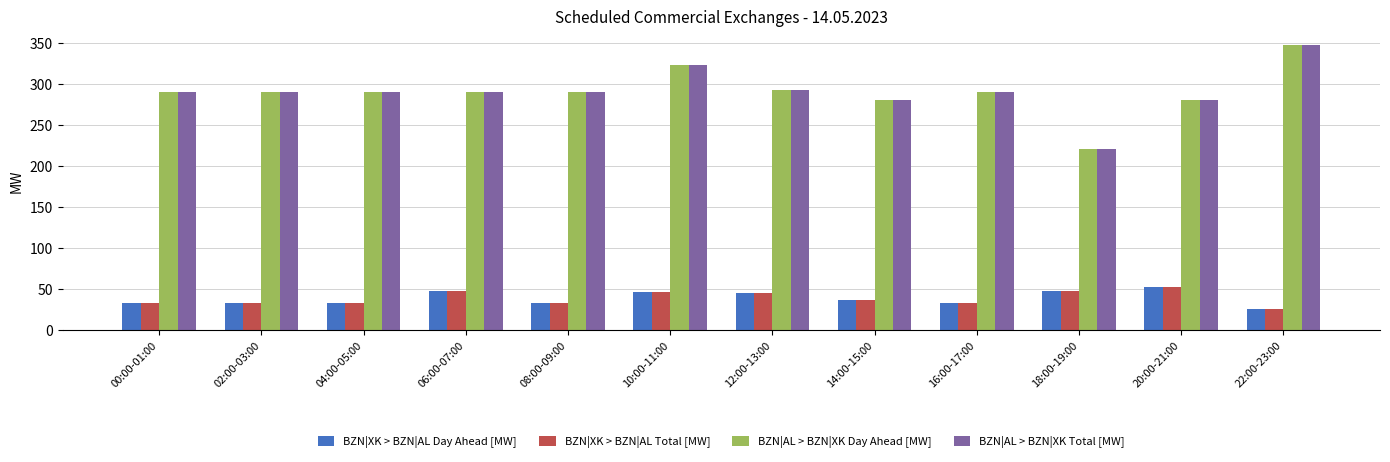

Count the number of categories in the chart.

12